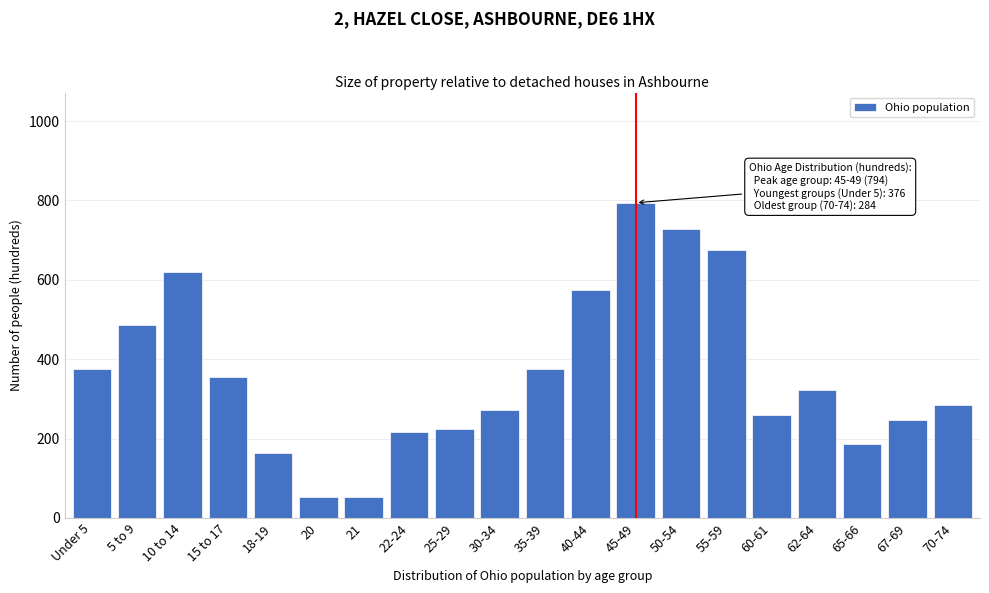

Reading left to right, transcribe all the data shown in this chart.

376	486	619	356	164	53	53	217	225	272	376	574	794	728	674	258	322	185	247	284